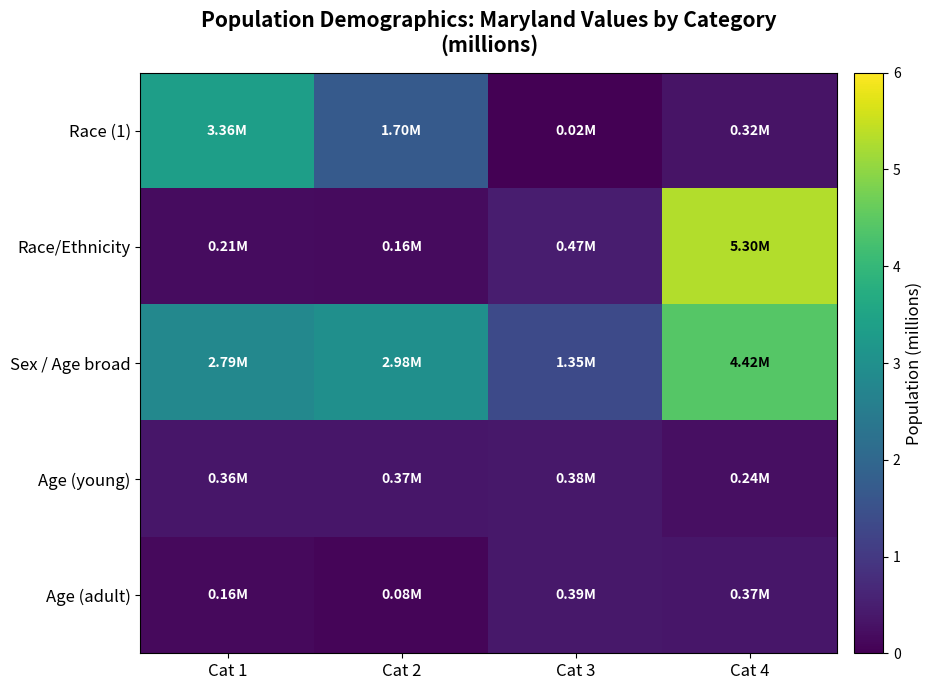

Reading left to right, transcribe all the data shown in this chart.

Race (1): Cat 1=3.4	Cat 2=1.7	Cat 3=0.0	Cat 4=0.3
Race/Ethnicity: Cat 1=0.2	Cat 2=0.2	Cat 3=0.5	Cat 4=5.3
Sex / Age broad: Cat 1=2.8	Cat 2=3.0	Cat 3=1.4	Cat 4=4.4
Age (young): Cat 1=0.4	Cat 2=0.4	Cat 3=0.4	Cat 4=0.2
Age (adult): Cat 1=0.2	Cat 2=0.1	Cat 3=0.4	Cat 4=0.4